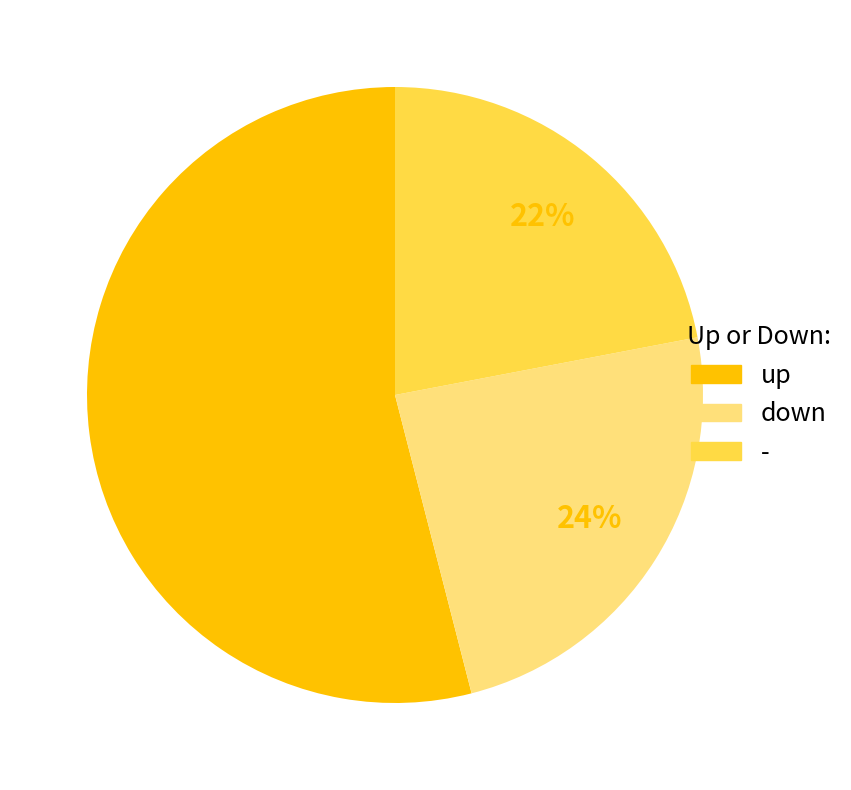

To the nearest percent, what is the average slice percentage?

33%